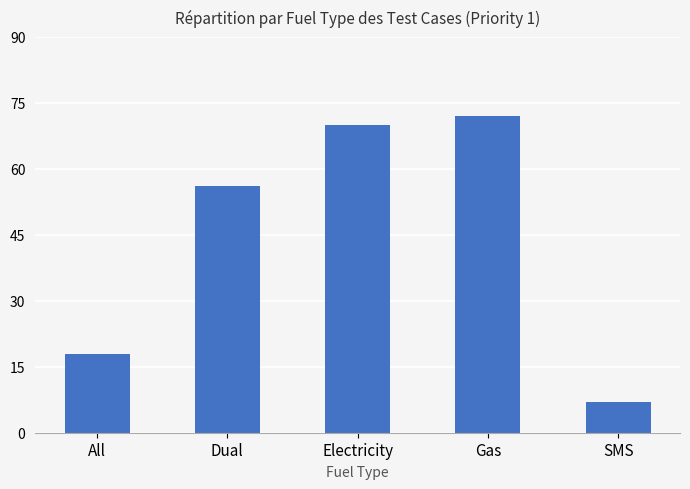

What is the ratio of the value at Gas to the value at All?

4.0